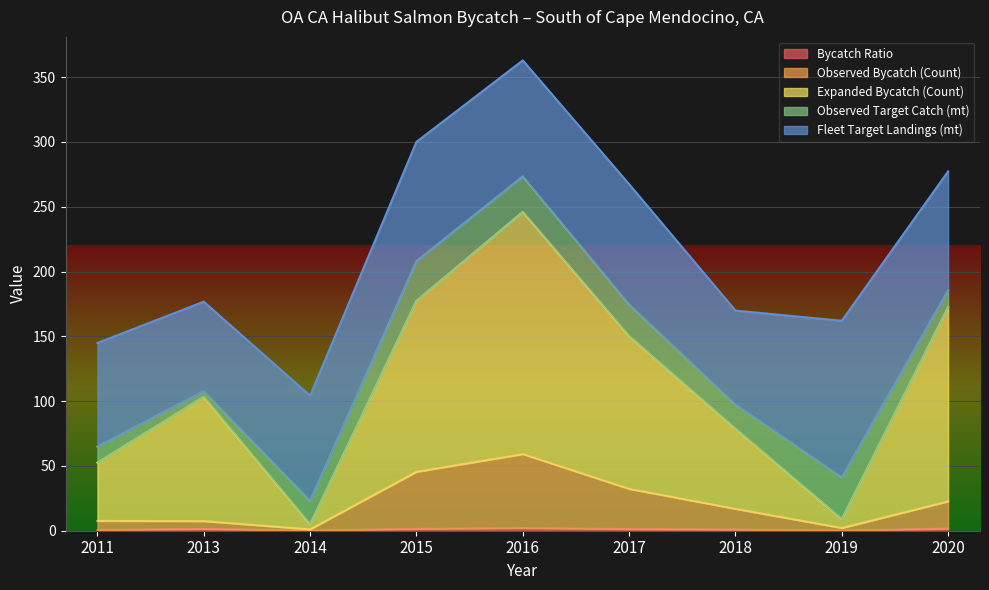

At which label does Observed Bycatch (Count) first exceed 16?

2015